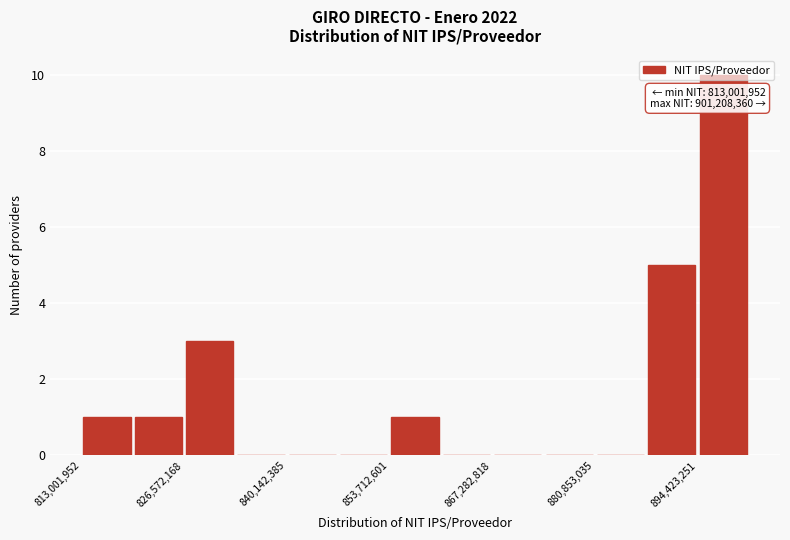

Around what value on the x-axis is the tallest bar? Give the approximate position of its centre, as read against the axis.

898000000